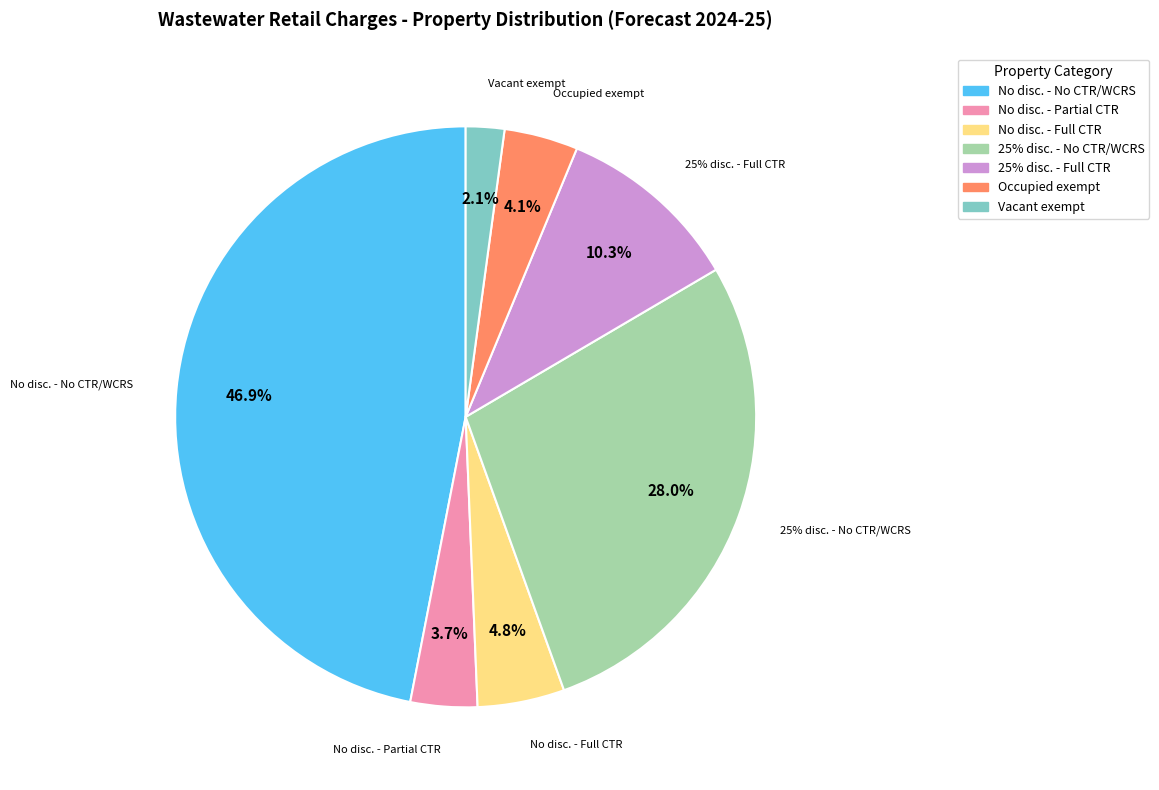

Which slice is the smallest?

Vacant exempt